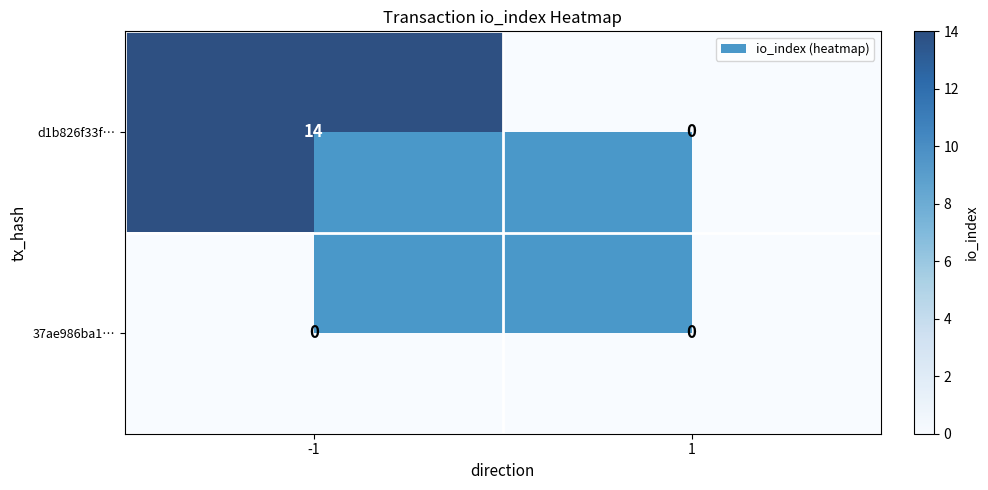

The d1b826f33f… series shows 0 at 1. True or false?

True